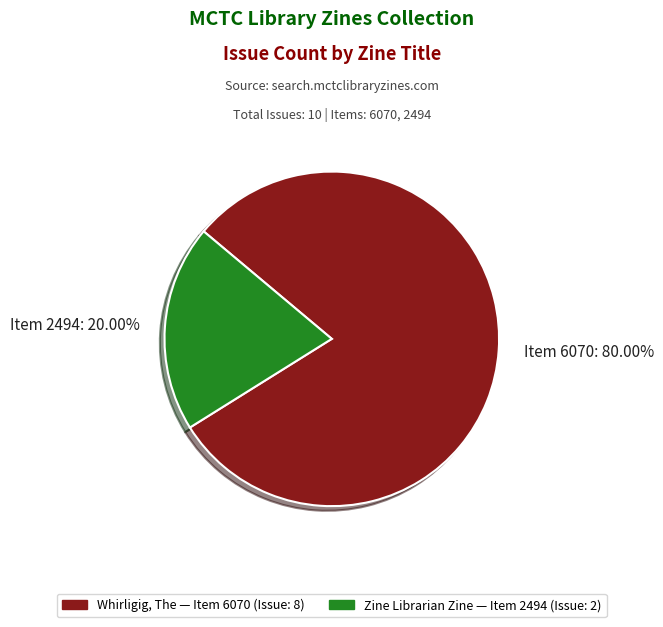

Which category has the smallest portion of the pie?

Item 2494: 20.00%